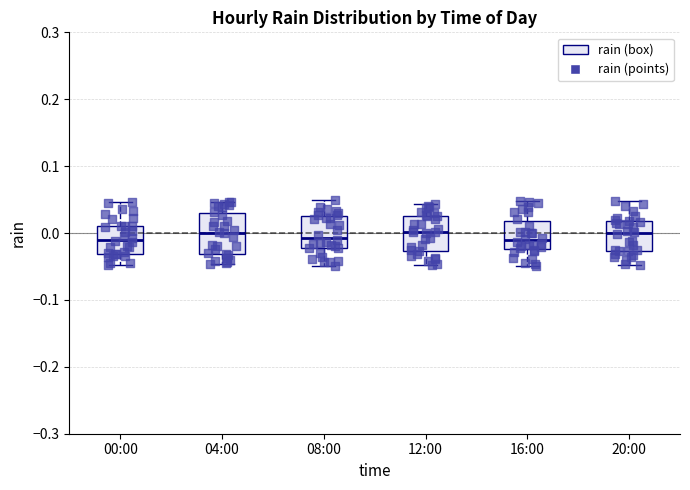

Where does the upper whisker of the box for 20:00 end on the y-axis? The values are not printed on the chart, so give them approximately, as read against the axis.

0.05